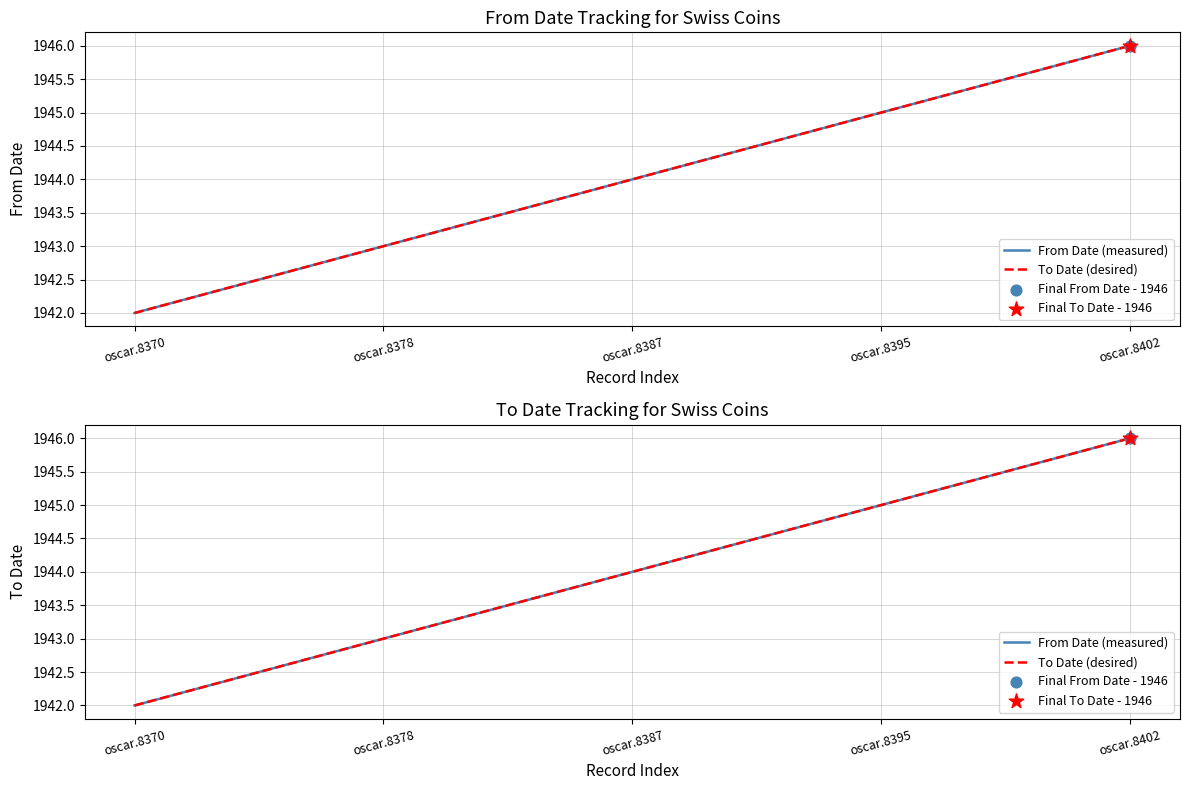

What is the total value across all series at oscar.8370?

3884